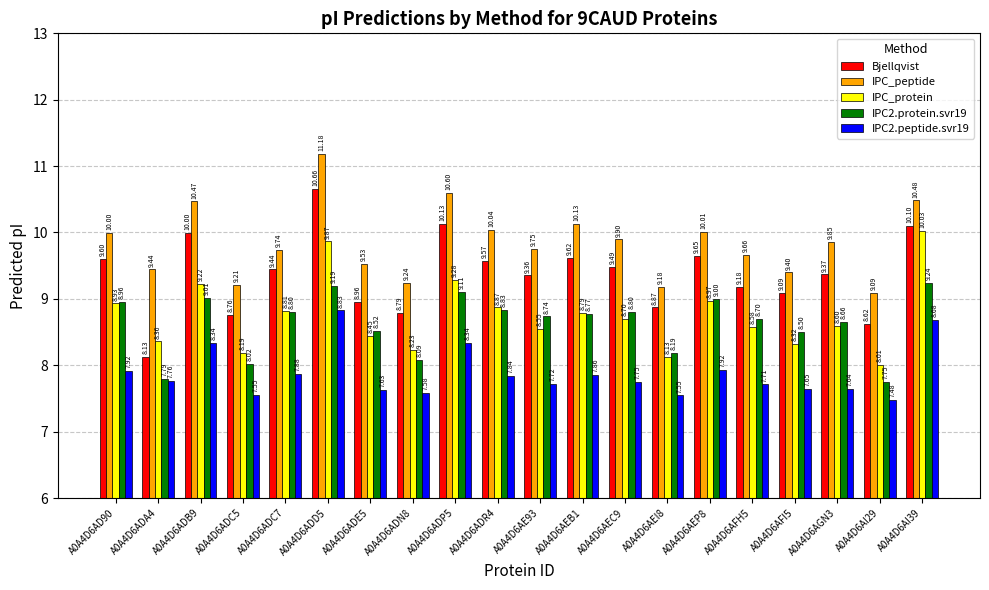

What position from the left is A0A4D6ADB9?

3